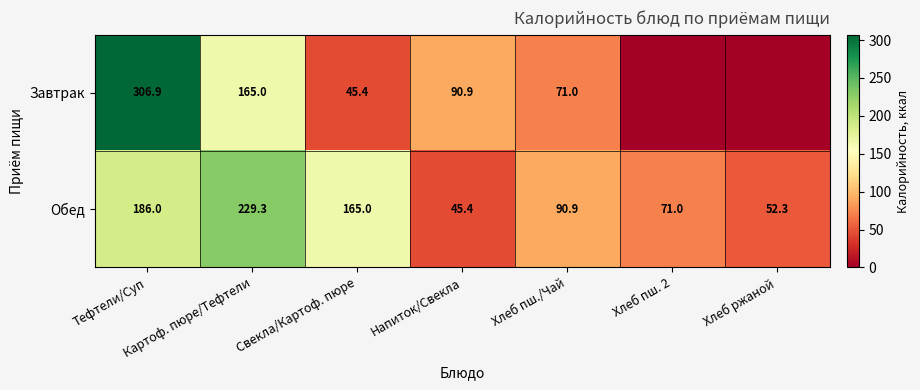

List the labels in order of Обед value, largest first.

Картоф. пюре/Тефтели, Тефтели/Суп, Свекла/Картоф. пюре, Хлеб пш./Чай, Хлеб пш. 2, Хлеб ржаной, Напиток/Свекла